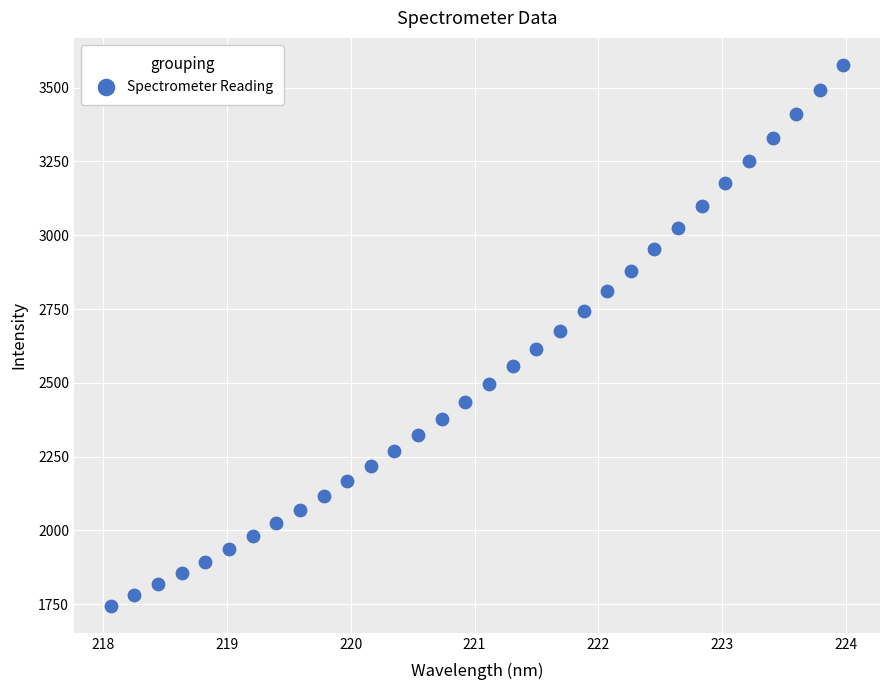

What is the range of Y values (max minus min)?

1832.8